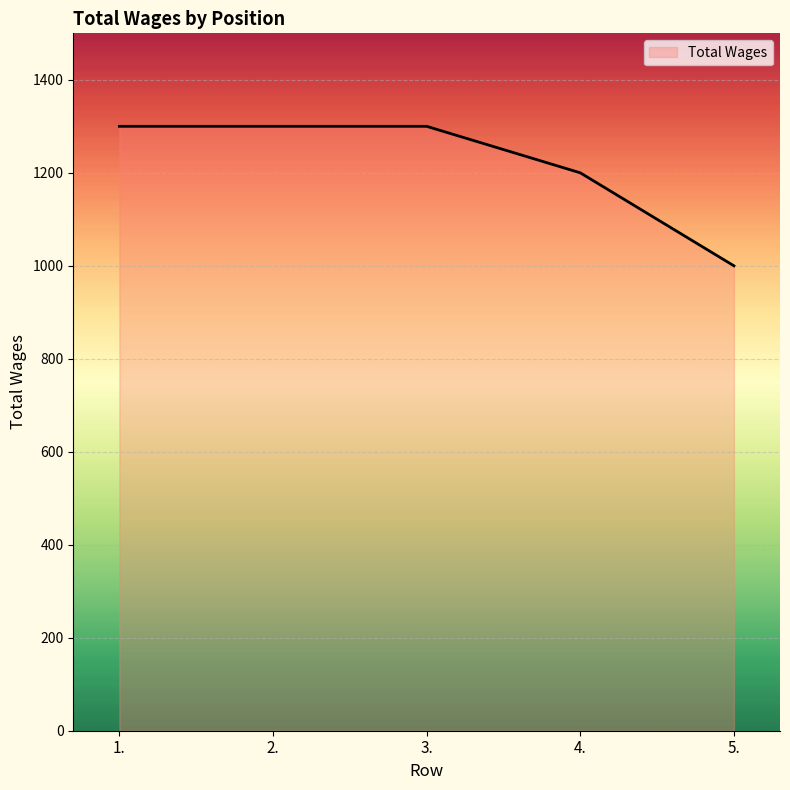

What is the maximum value shown in the chart?

1300